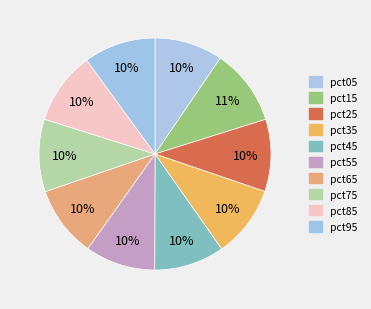

Is pct45 the majority of the pie?

No